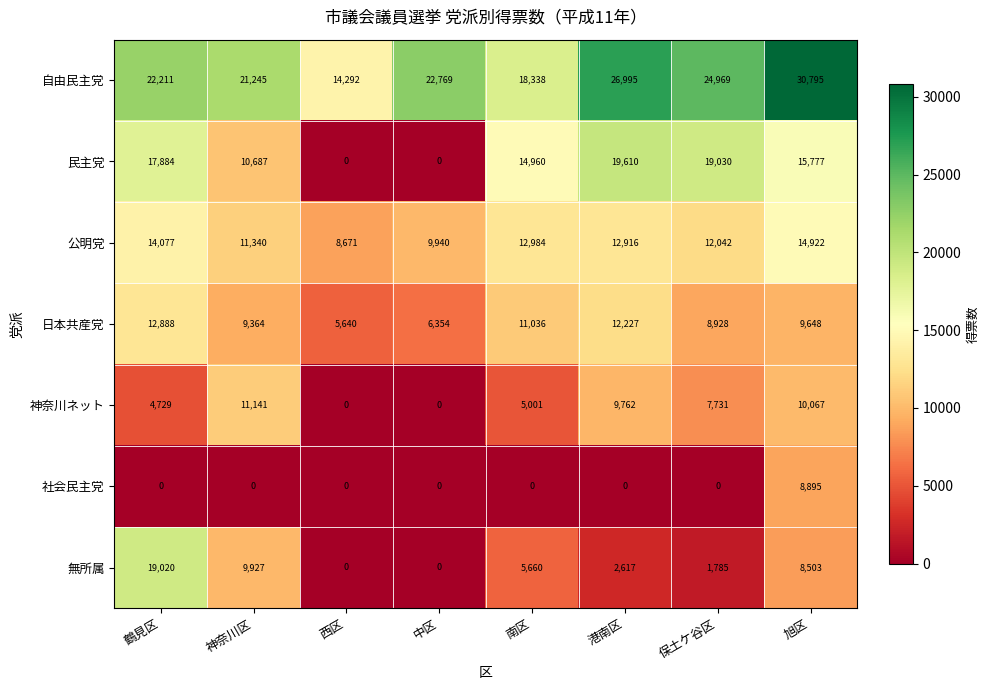

Count the 公明党 values in the range 11340 to 14077.

5